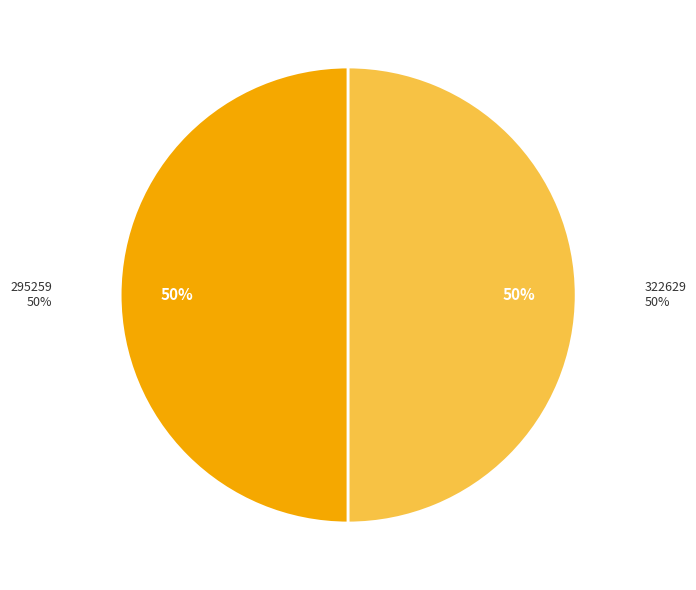

To the nearest percent, what is the average slice percentage?

50%